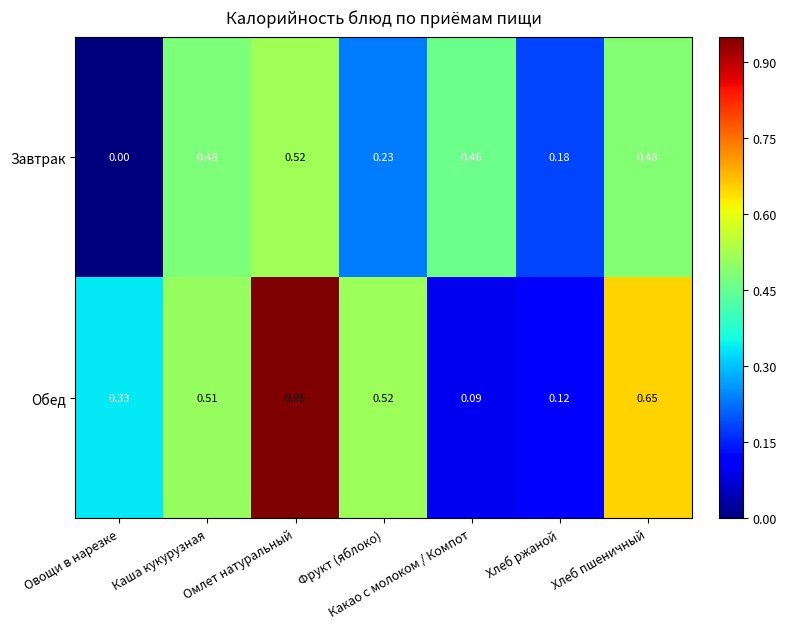

Which series has the widest spread of values?

Обед